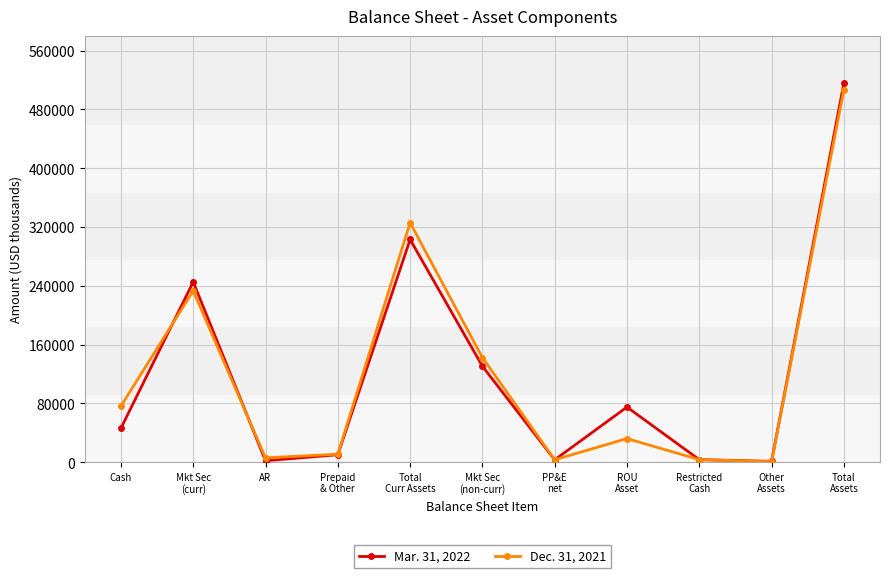

What is the maximum value shown in the chart?

515485